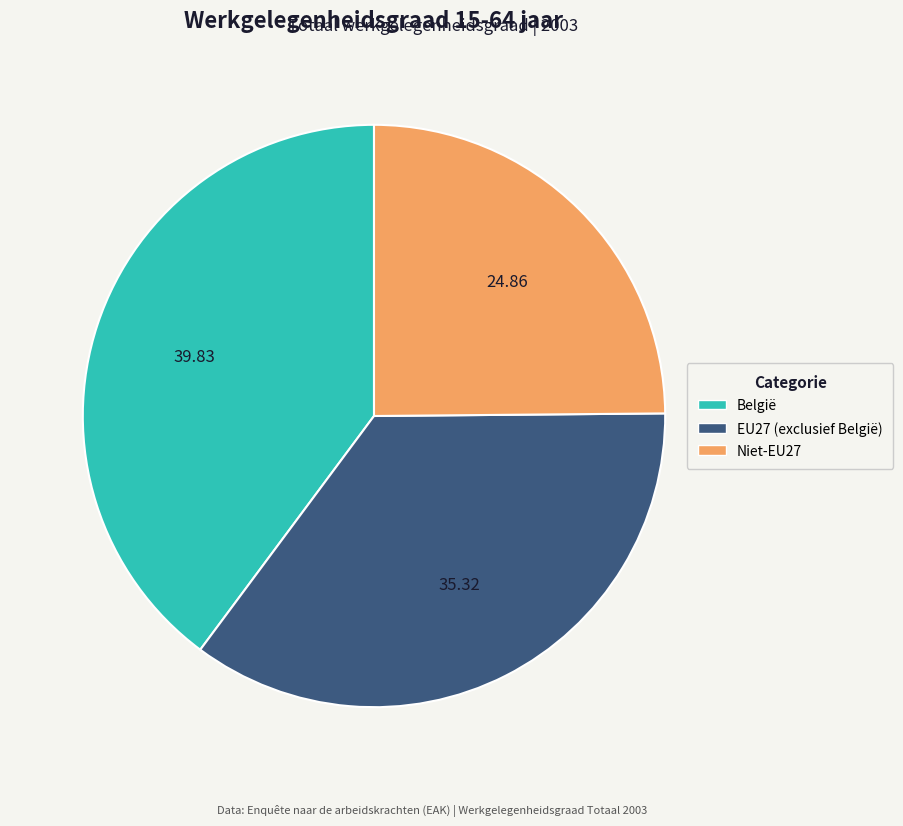

Is it true that EU27 (exclusief België) is 35% of the pie?

True